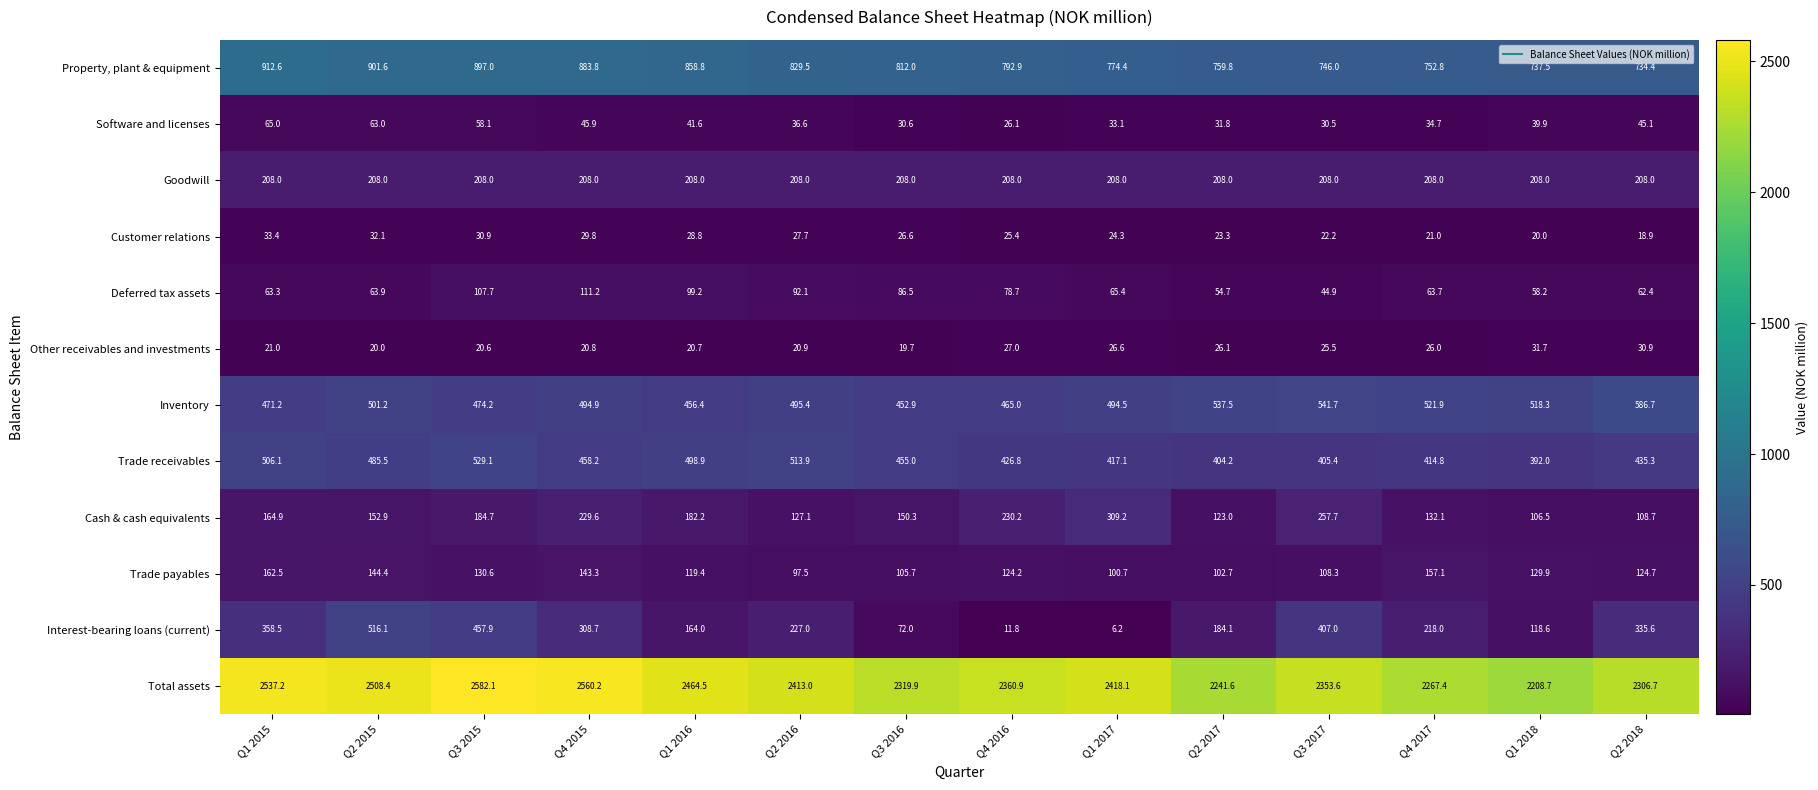

At which category is the sum across all series the highest?

Q3 2015